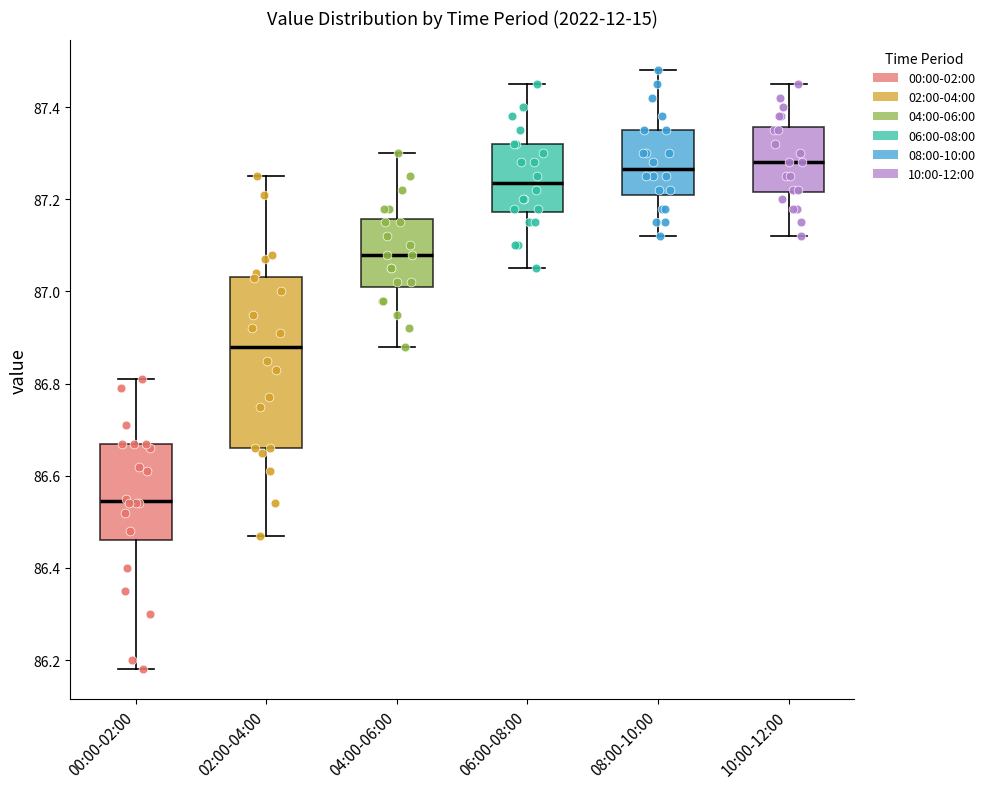

Comparing the boxes themselves (not the whiskers), which one is the tallest?

02:00-04:00